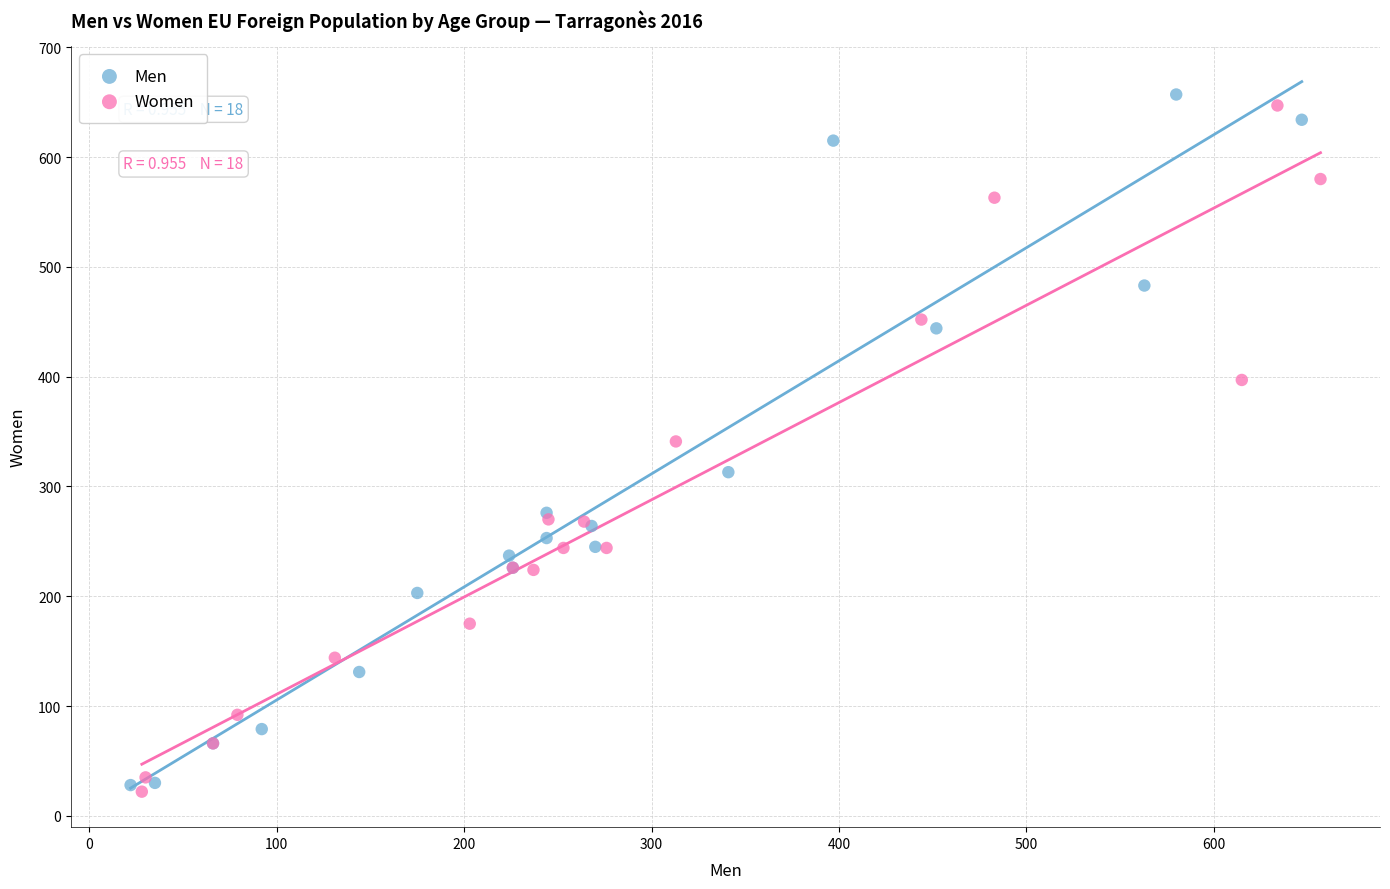

Which series reaches the maximum Y coordinate?

Men